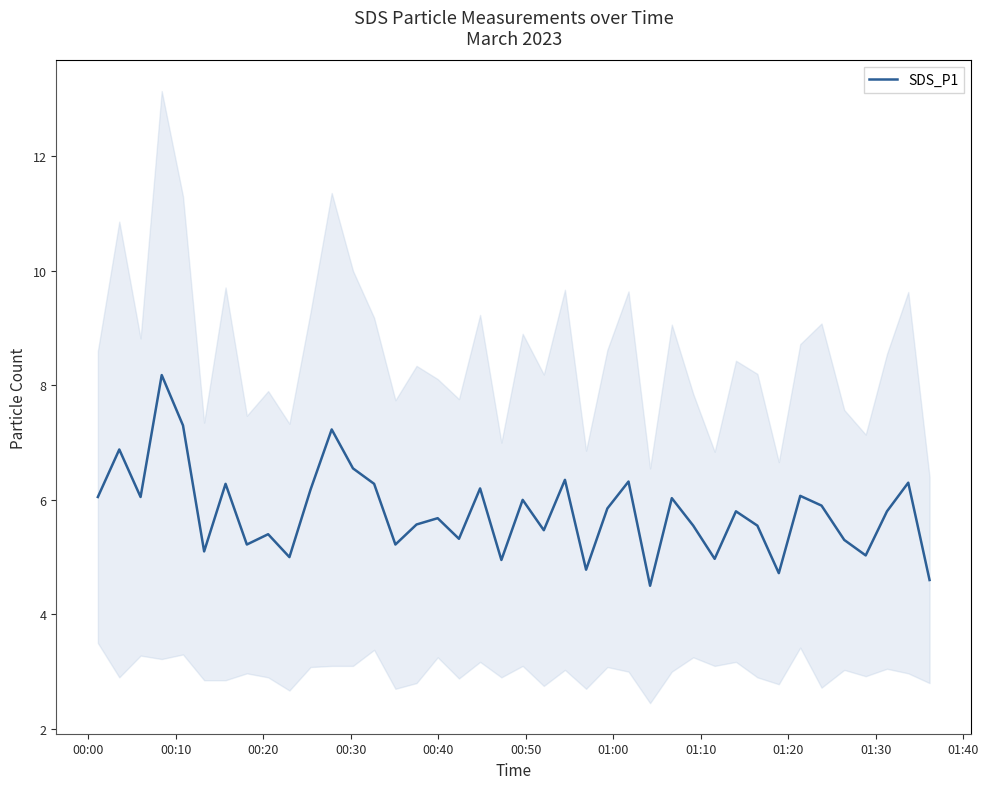

What is the lowest value of the SDS_P1 series?

4.5